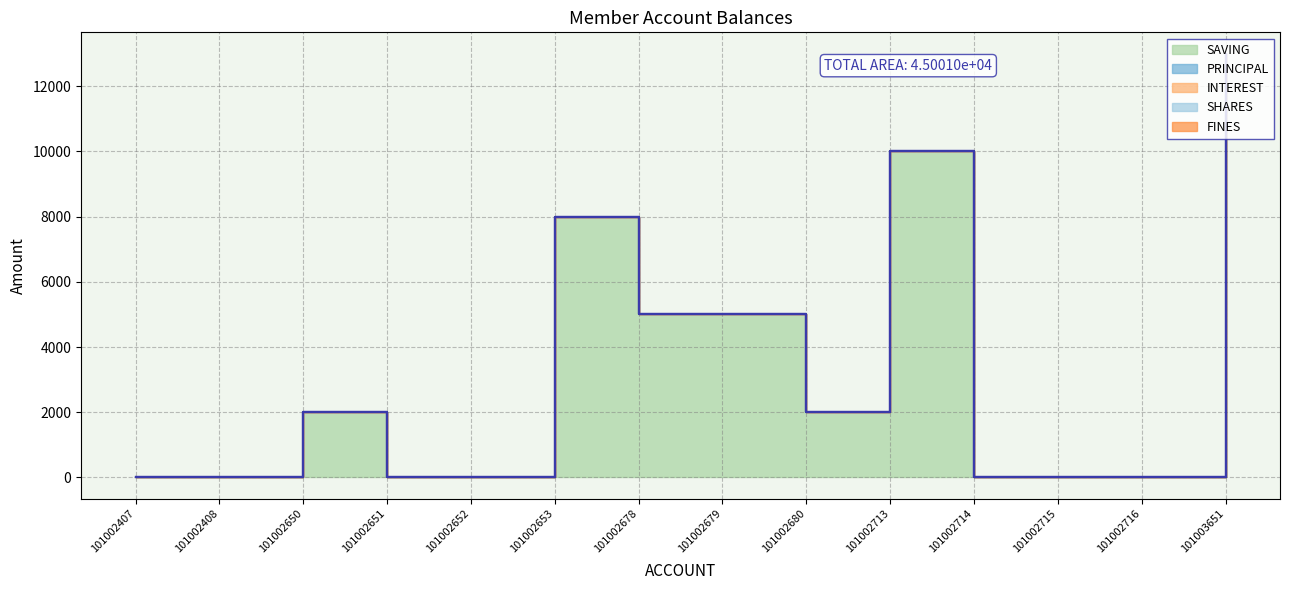

Which series has the widest spread of values?

SAVING